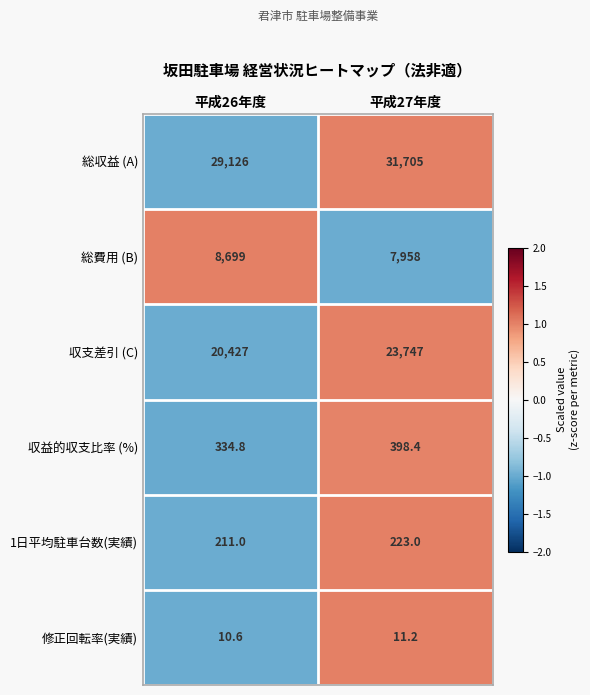

The 総収益 (A) series shows 48678.1 at 平成26年度. True or false?

False